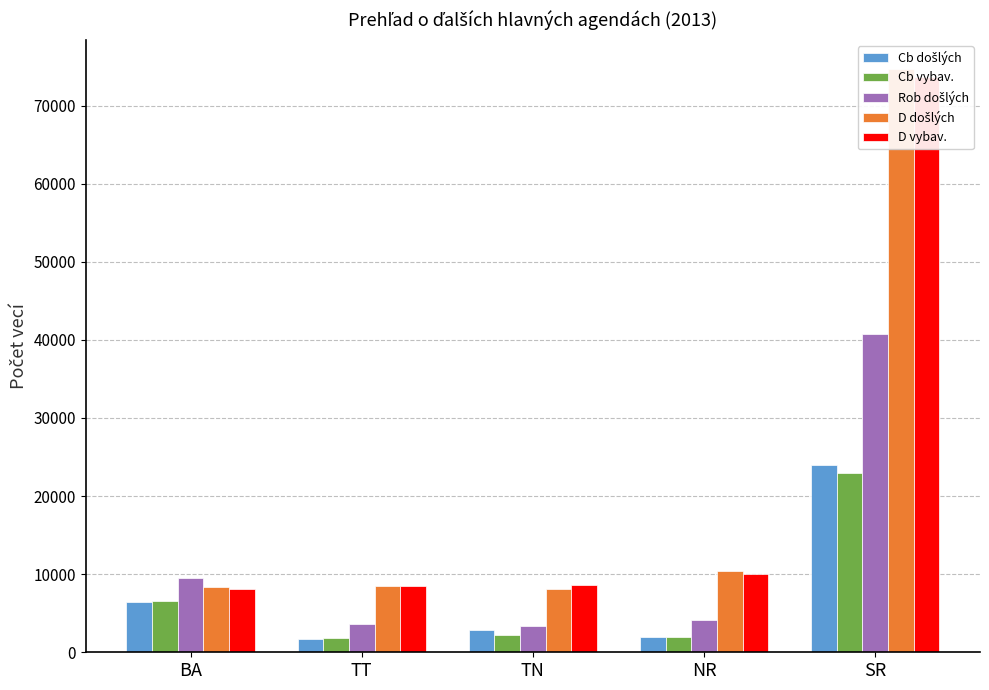

What are all the series names shown in the legend?

Cb došlých, Cb vybav., Rob došlých, D došlých, D vybav.